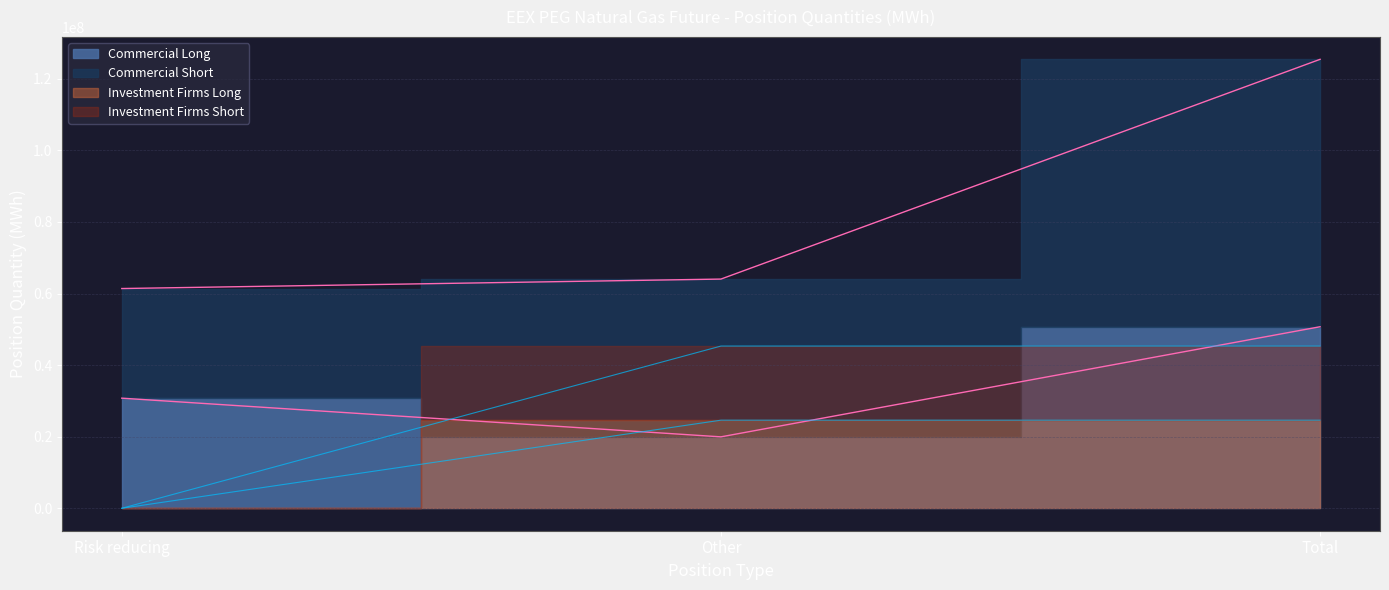

How many Commercial Long values are between 19957466 and 50721482?

3